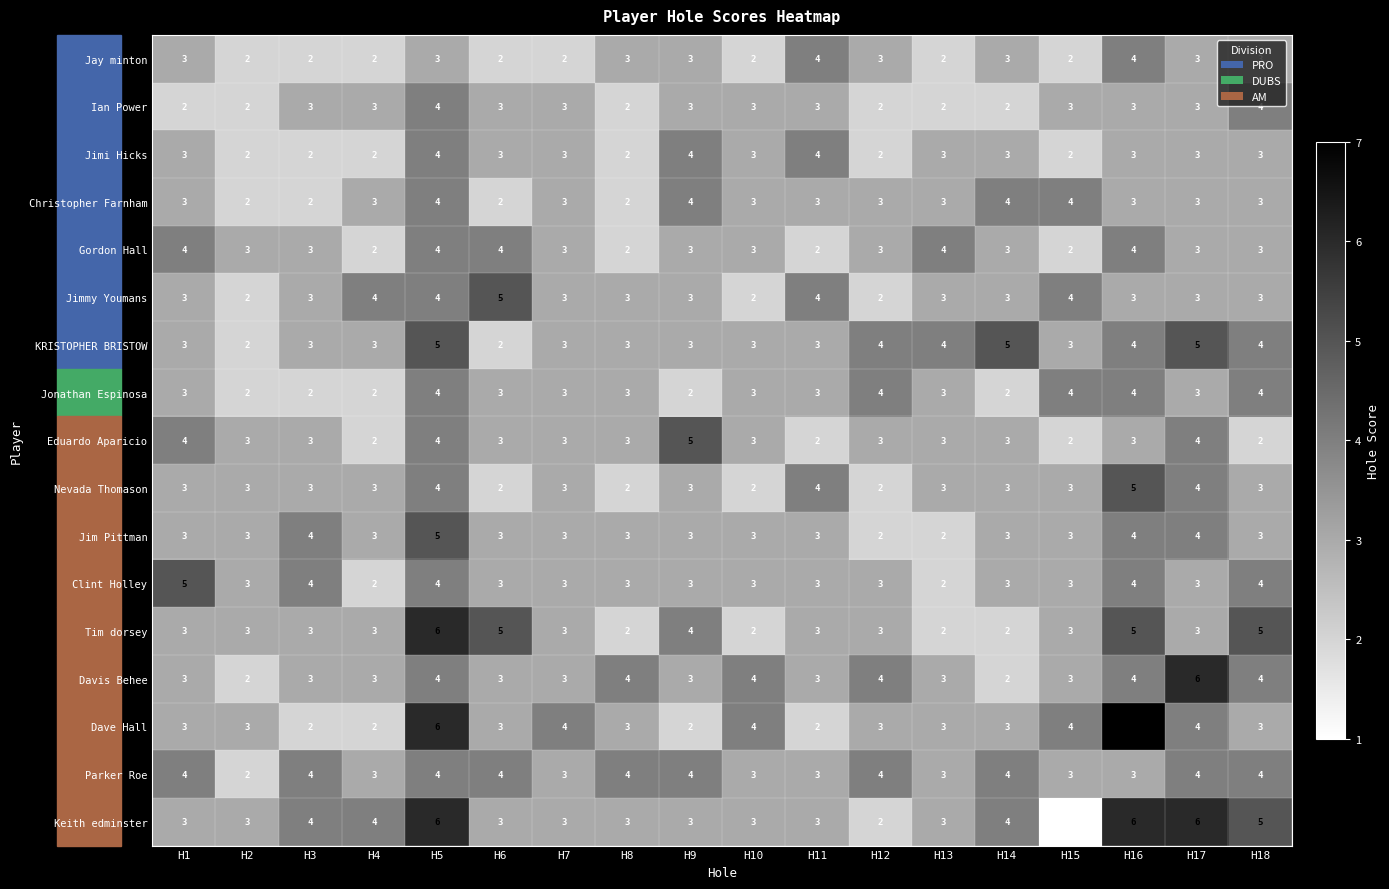

Which series has the largest total across all categories?

Keith edminster